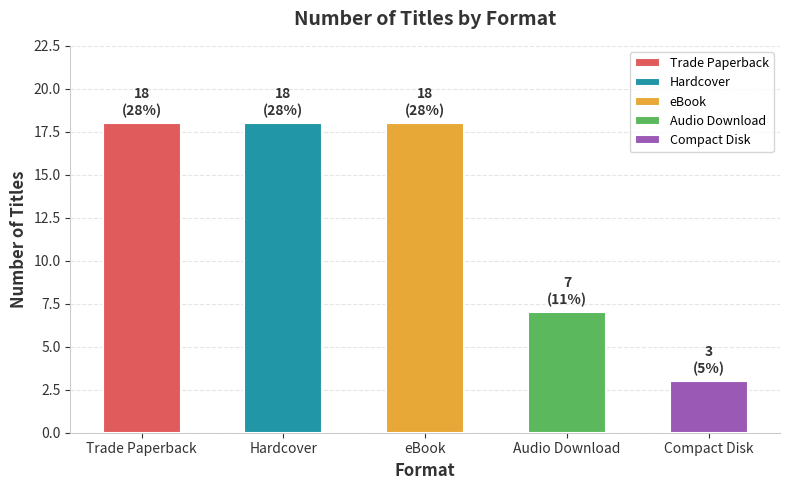

What is the maximum value shown in the chart?

18